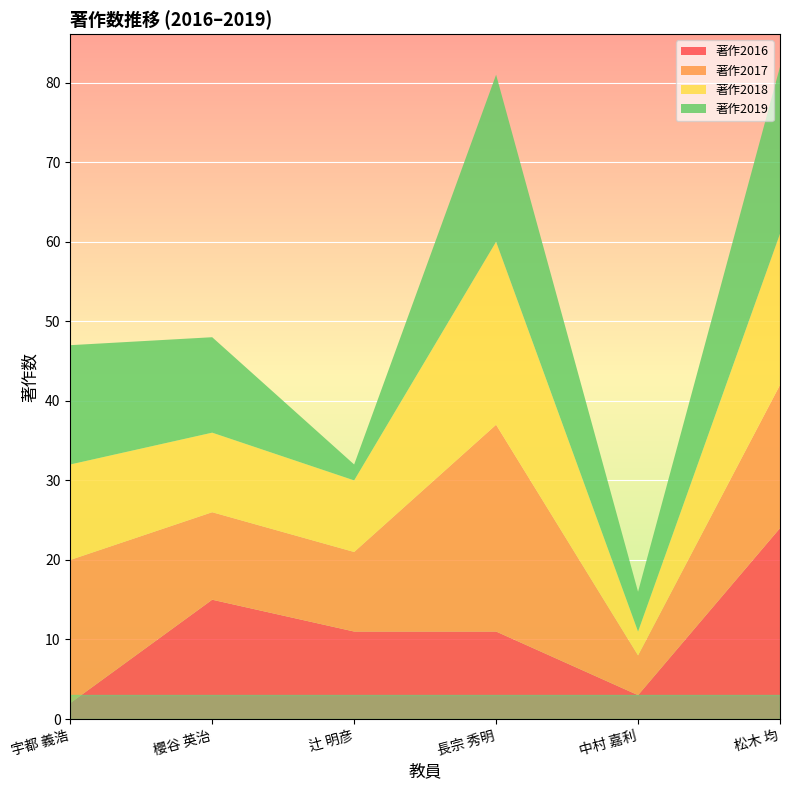

Reading right to left, extract all data points from this chart.

著作2016: 24	3	11	11	15	2
著作2017: 18	5	26	10	11	18
著作2018: 19	3	23	9	10	12
著作2019: 21	5	21	2	12	15